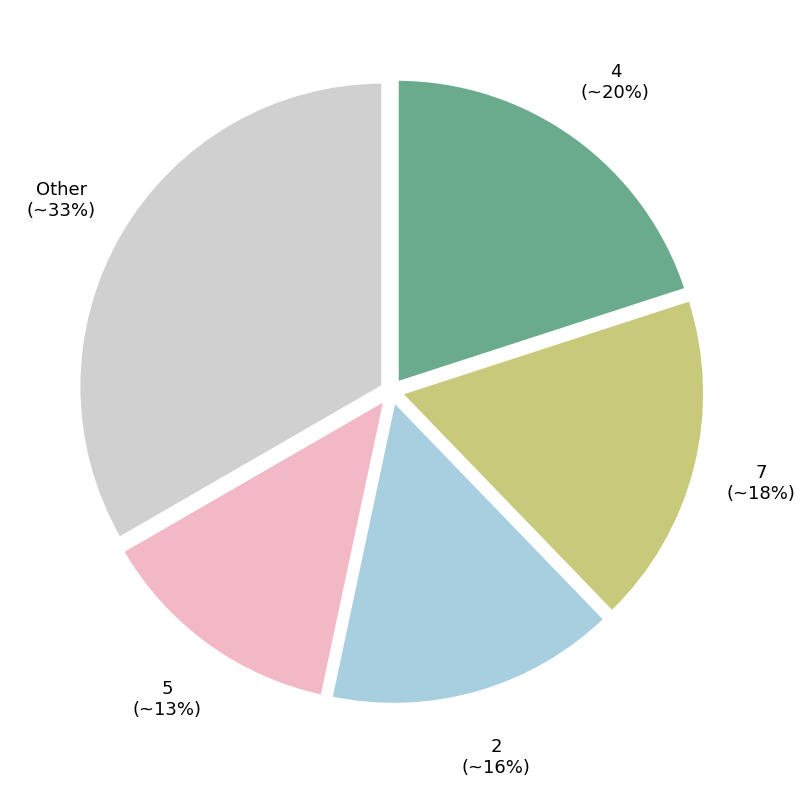

Does 2 account for over 50% of the chart?

No